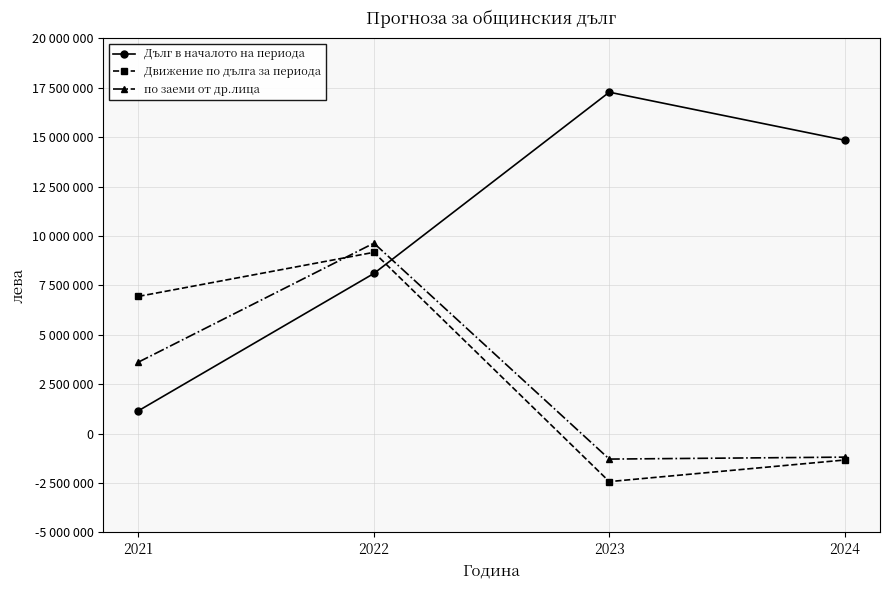

What are all the series names shown in the legend?

Дълг в началото на периода, Движение по дълга за периода, по заеми от др.лица